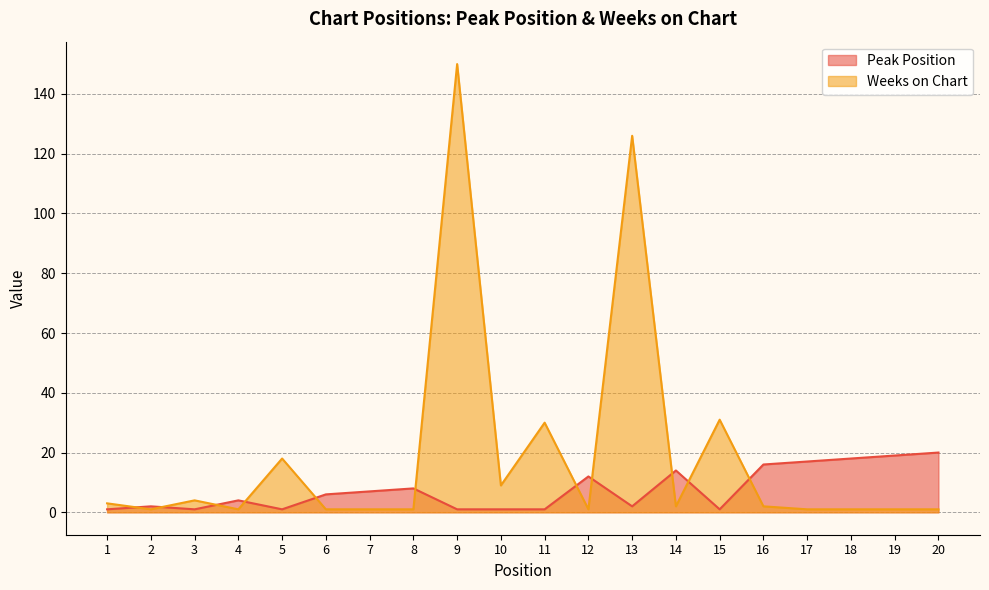

List the series in order of their overall mean, highest first.

Weeks on Chart, Peak Position